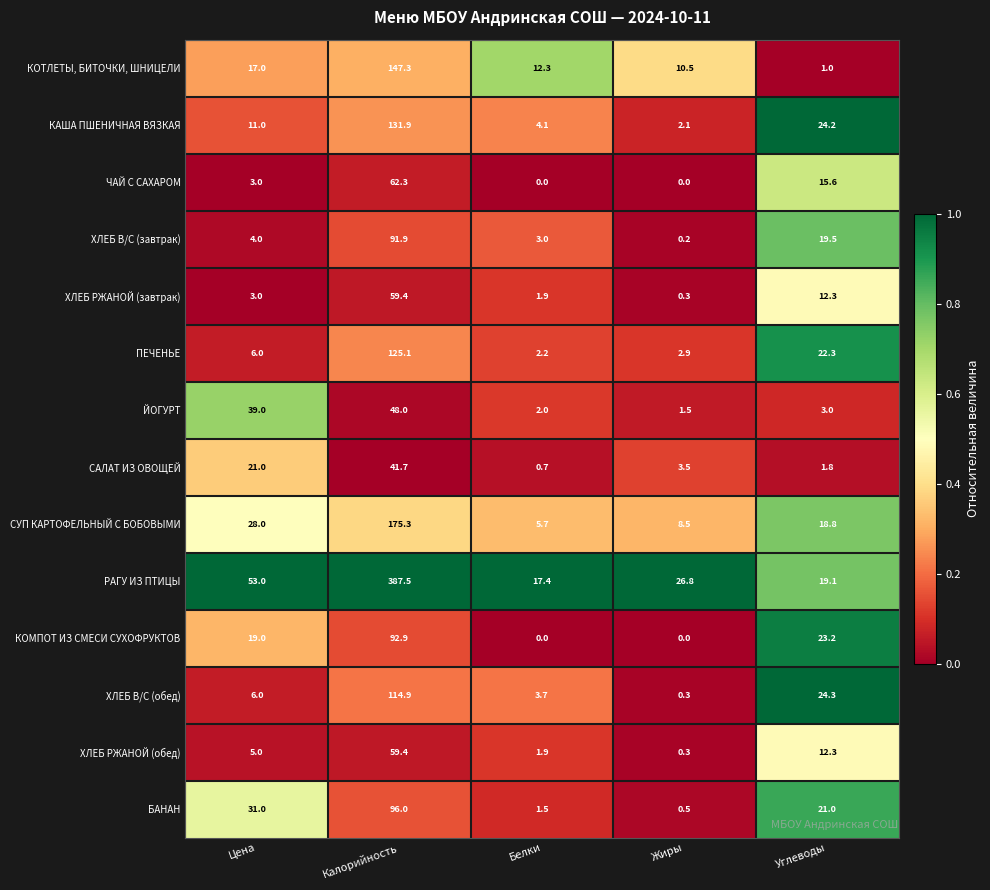

What is the minimum value for ХЛЕБ РЖАНОЙ (обед)?

0.3